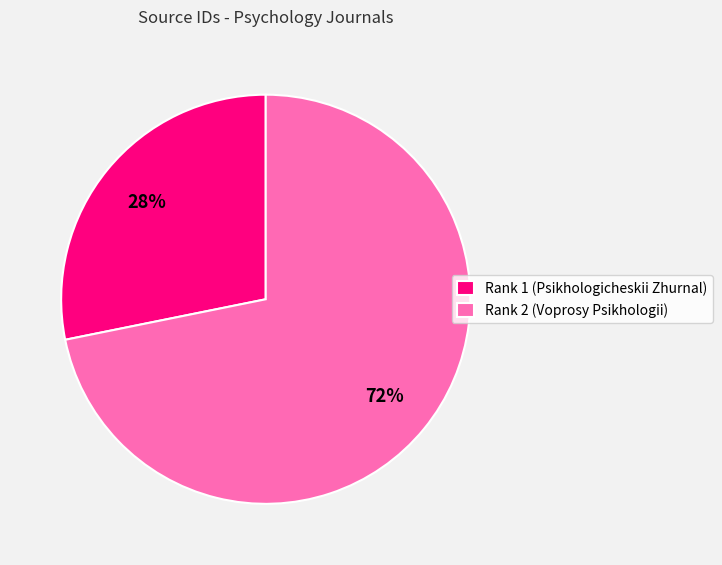

Do Rank 1 (Psikhologicheskii Zhurnal) and Rank 2 (Voprosy Psikhologii) together represent more than half of the pie?

Yes